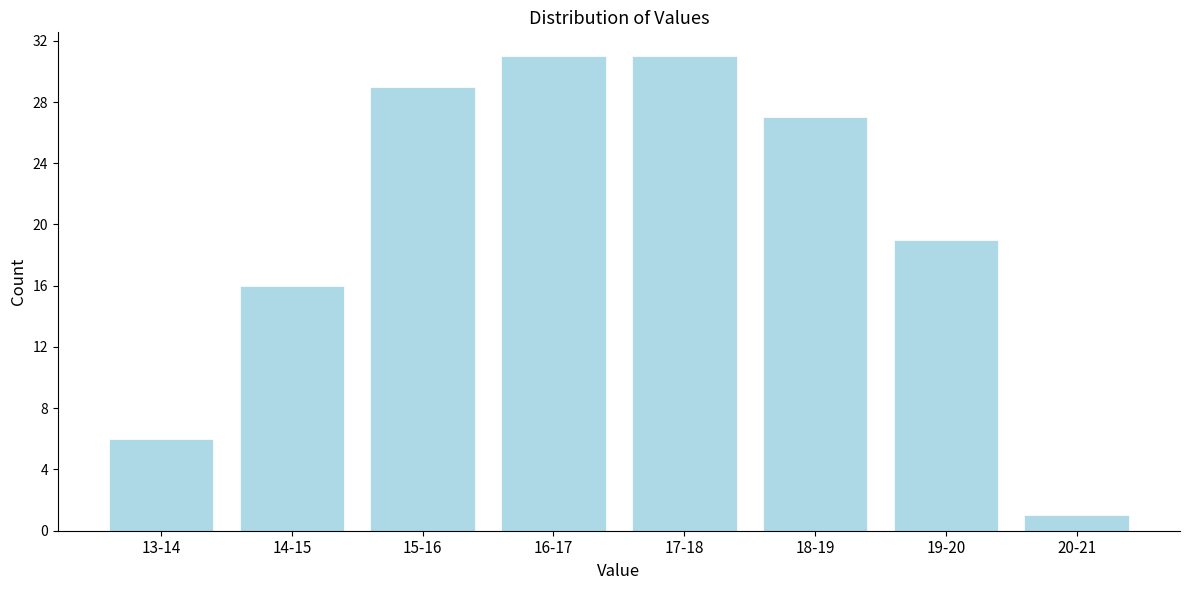

Reading left to right, list all the values displayed in this chart.

13-14=6	14-15=16	15-16=29	16-17=31	17-18=31	18-19=27	19-20=19	20-21=1